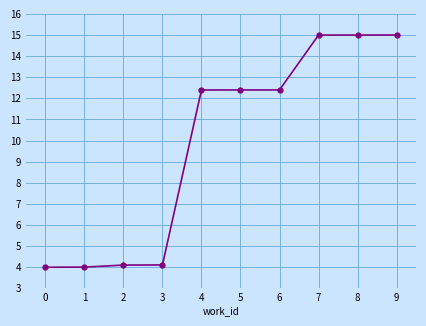

At which label does the data first exceed 12?

4